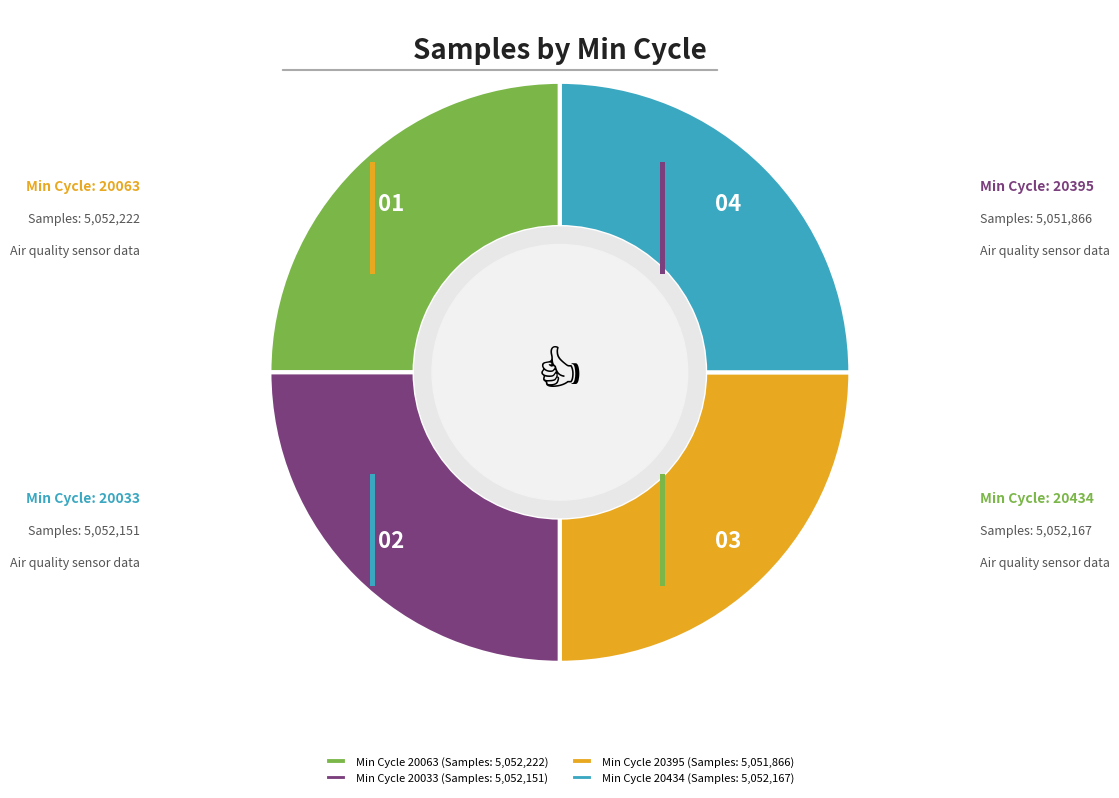

Approximately how many times larger is the value at Min Cycle 20395 (Samples: 5,051,866) compared to Min Cycle 20434 (Samples: 5,052,167)?

1.0